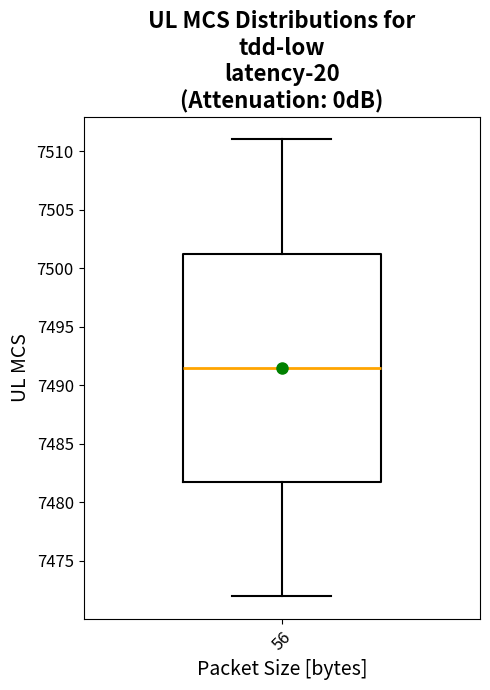

Transcribe this box plot: give where the median line is, the range the box spans, and where the two whiskers end, as read against the y-axis. The values are not printed on the chart, so give them approximately, as read against the axis.

median 7491.5, box 7482.0 to 7501.5, whiskers 7472.0 to 7511.0